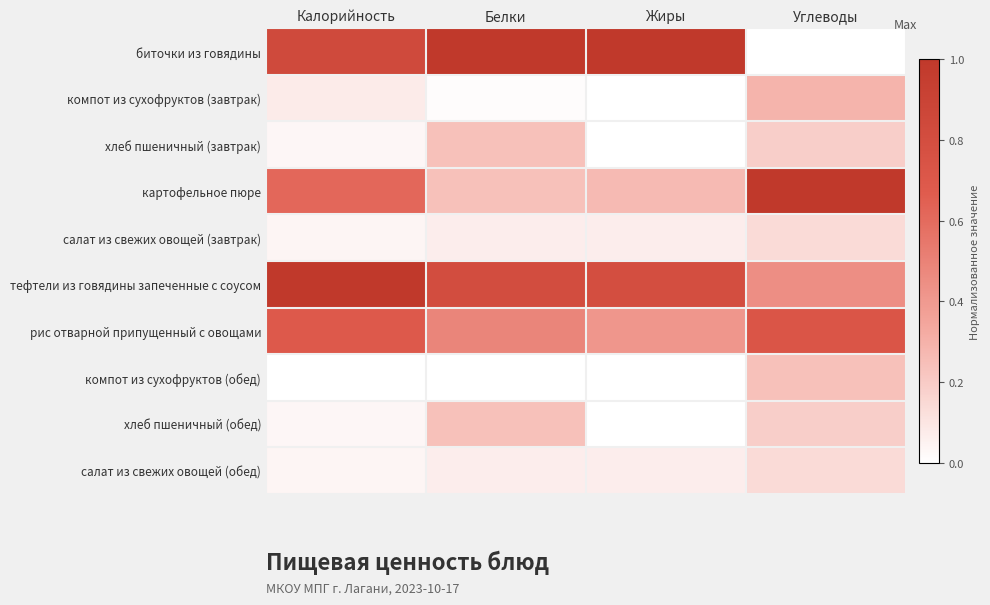

Which series has the largest range (max minus min)?

биточки из говядины